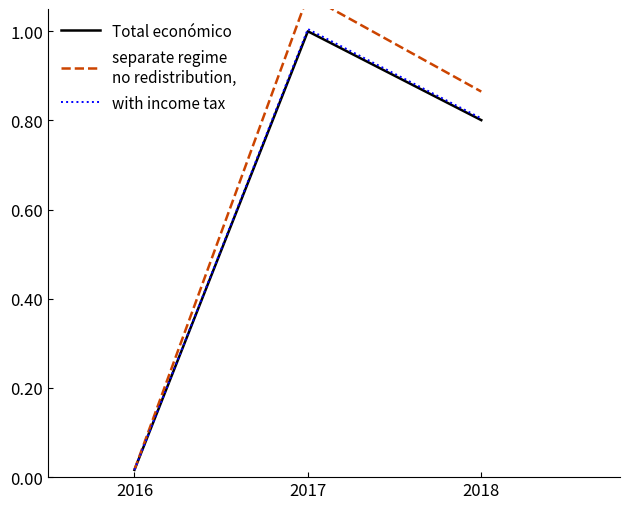

Reading left to right, what are all the values shown in this chart?

Total económico: 2016=0.0	2017=1.0	2018=0.8
separate regime
no redistribution,: 2016=0.0	2017=1.1	2018=0.9
with income tax: 2016=0.0	2017=1.0	2018=0.8